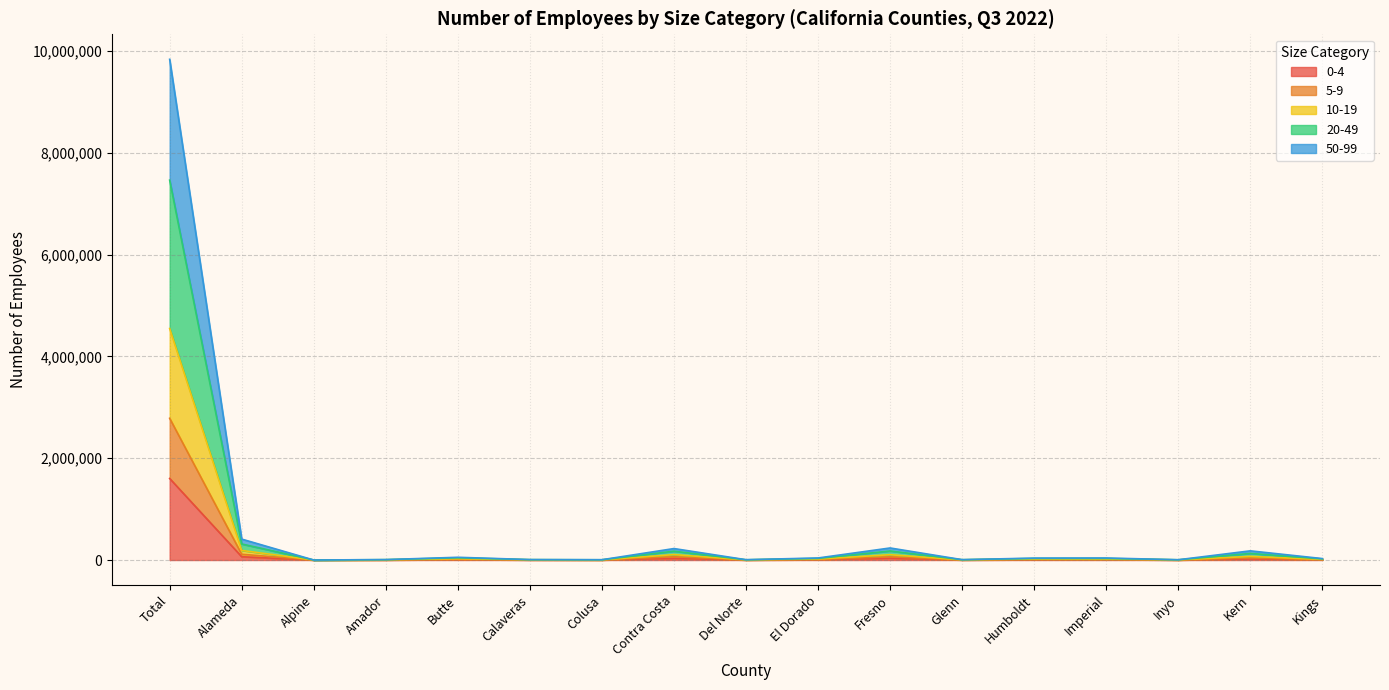

At which category is the sum across all series the highest?

Total